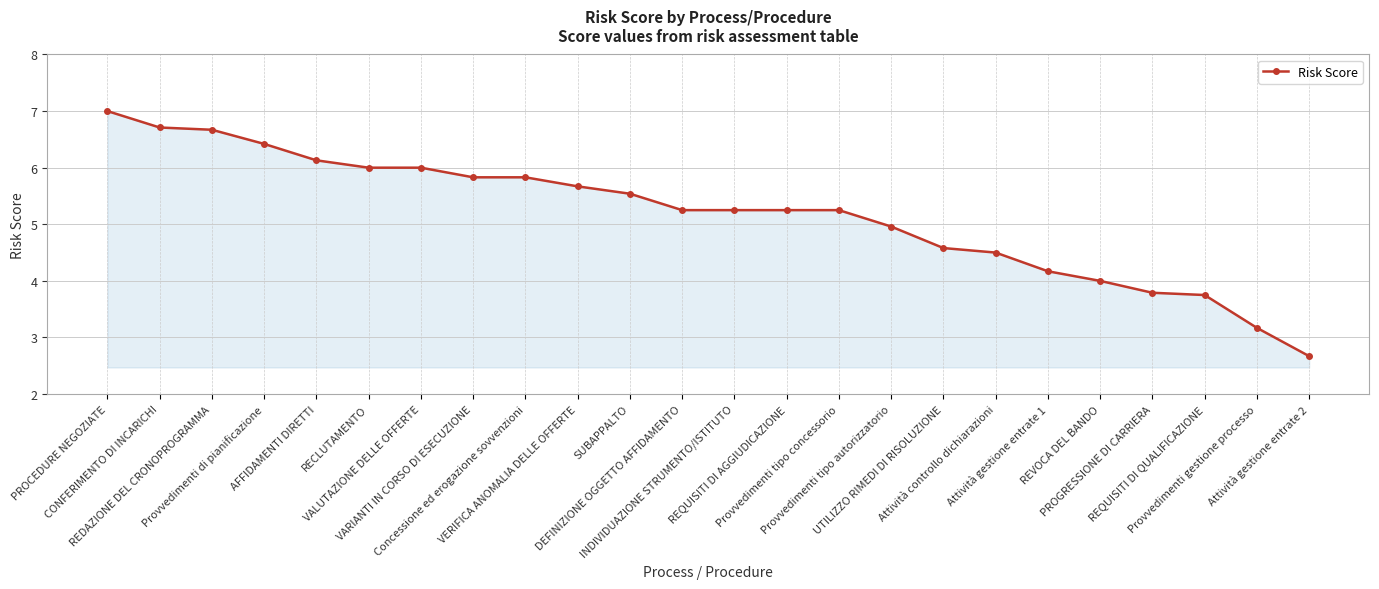

What is the approximate value at PROCEDURE NEGOZIATE?

7.0